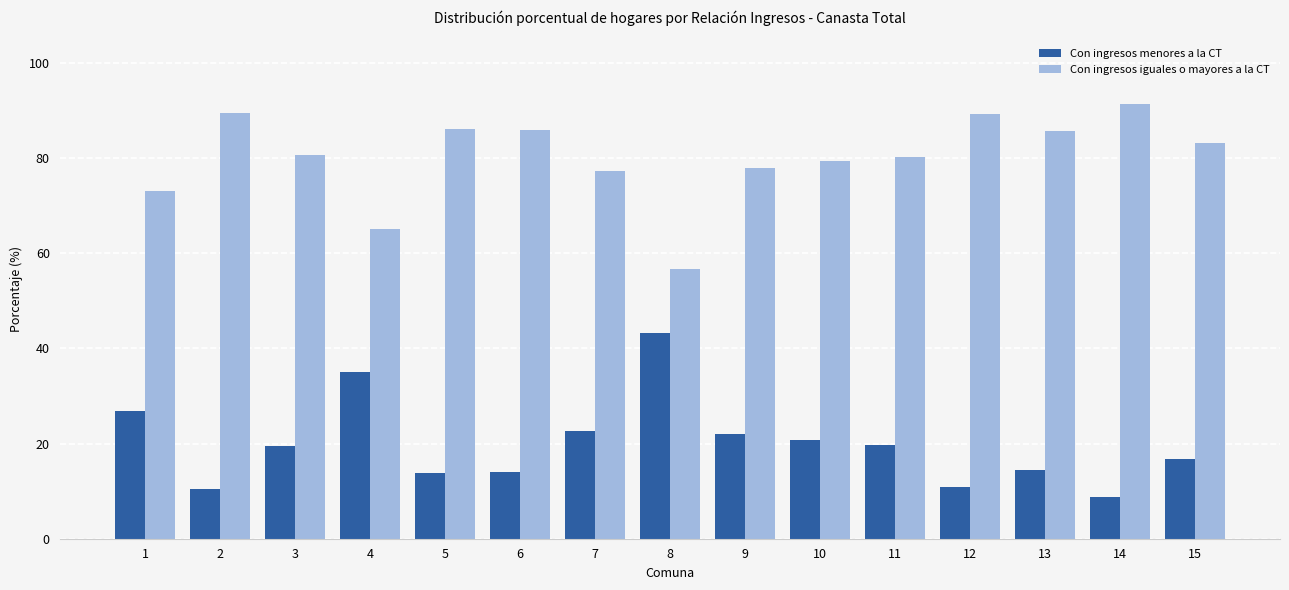

What are all the series names shown in the legend?

Con ingresos menores a la CT, Con ingresos iguales o mayores a la CT